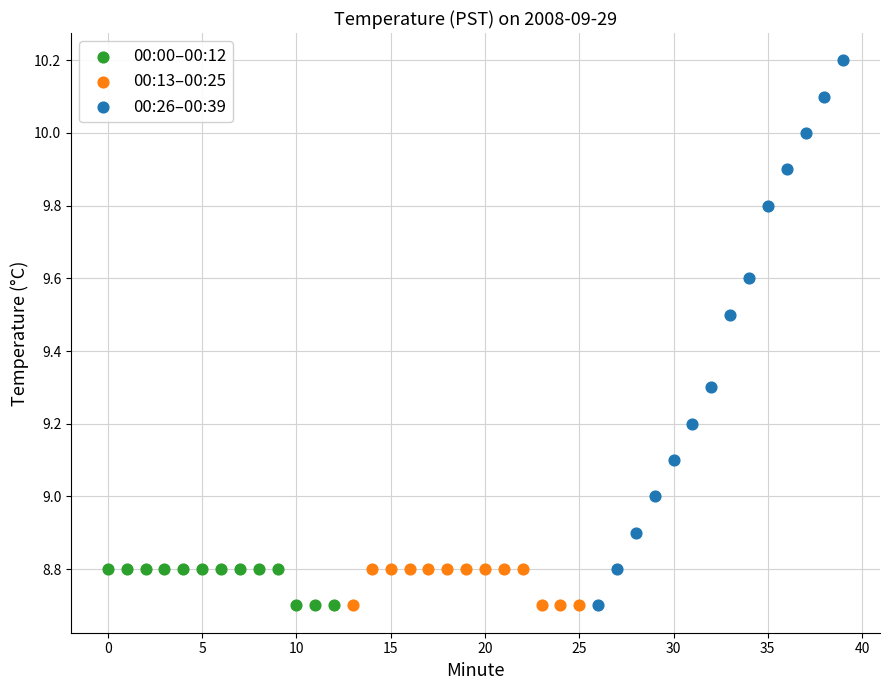

Which series has the widest spread of Y values?

00:26–00:39